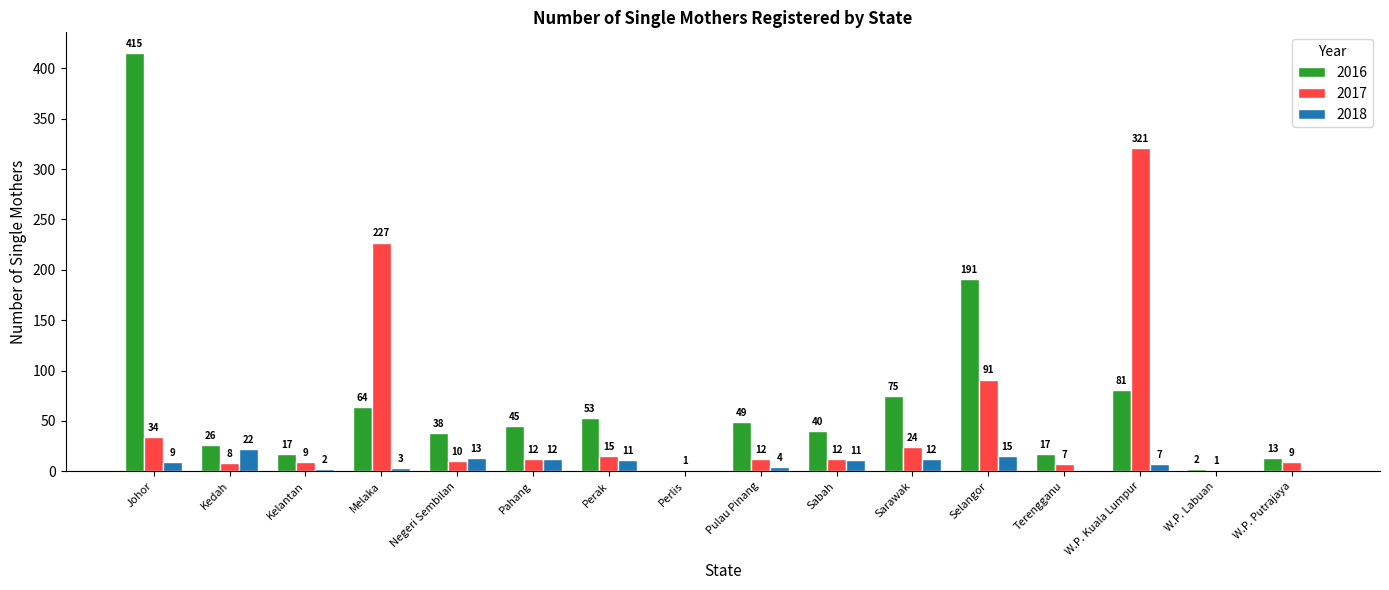

What is the sum of the 2016 values at Terengganu and Sabah?

57